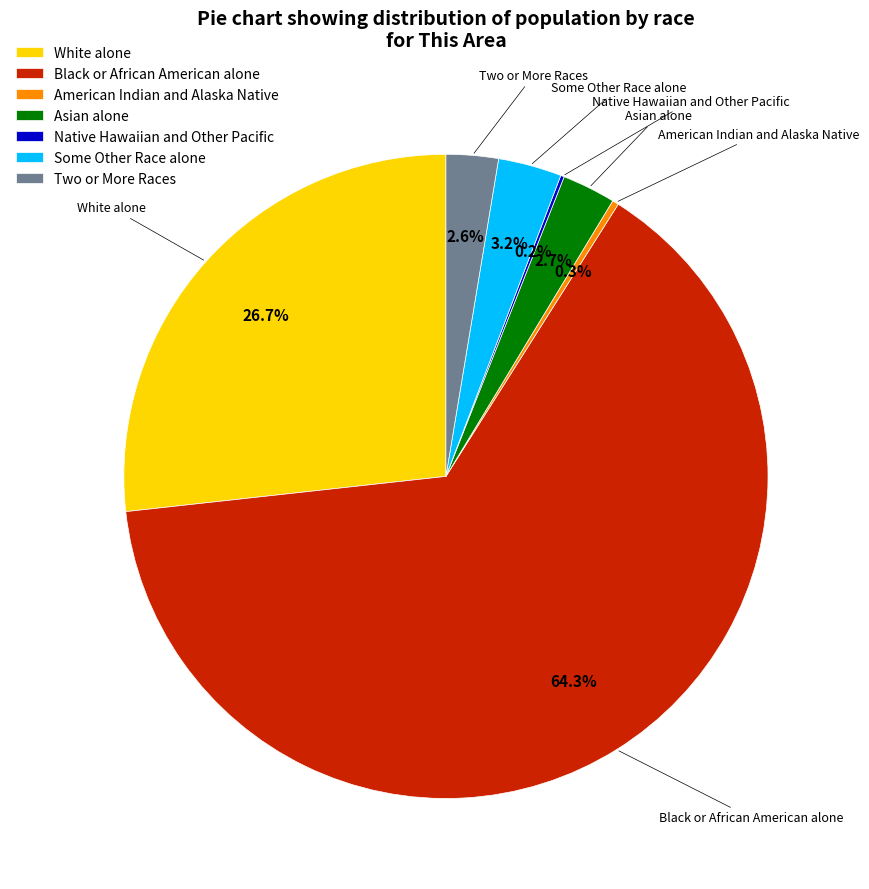

Which category has the biggest portion of the pie?

Black or African American alone